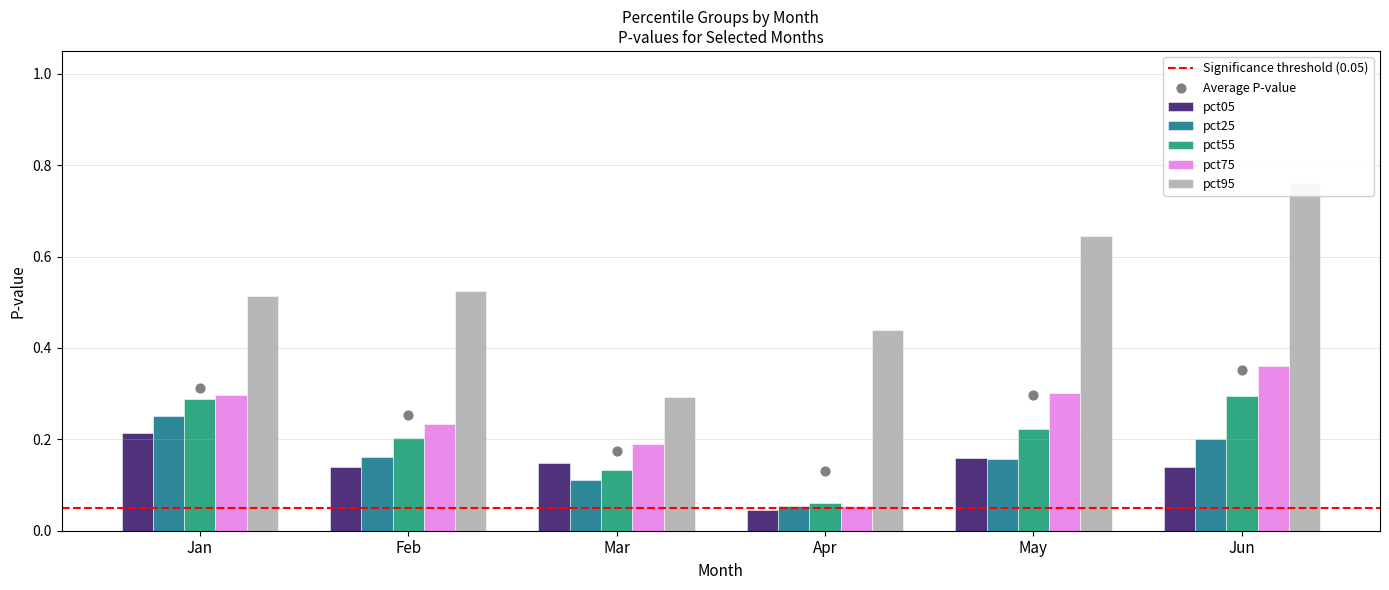

Which series has the largest total across all categories?

pct95